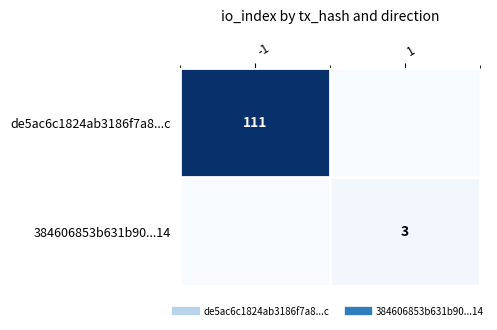

At how many categories does at least one series exceed 8?

1